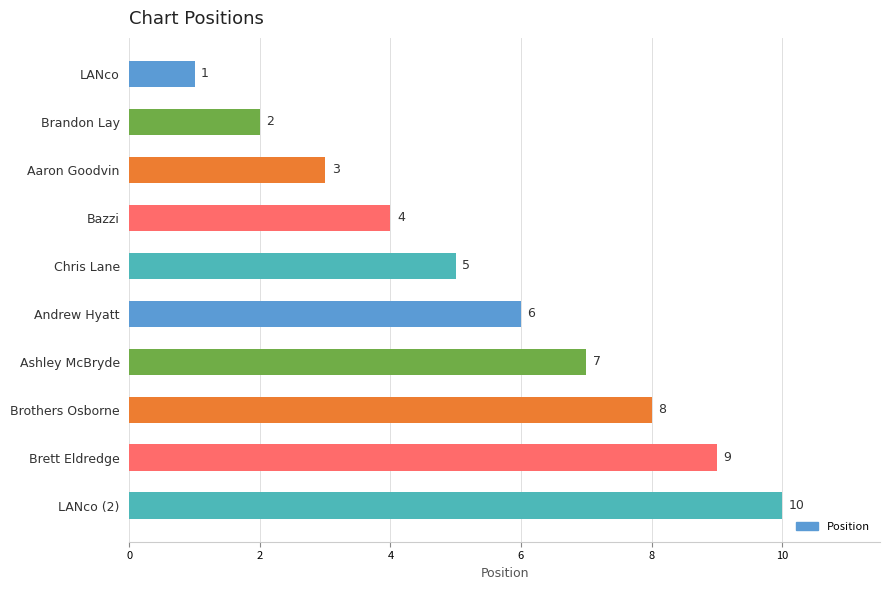

Approximately how many times larger is the value at Brothers Osborne compared to Brandon Lay?

4.0